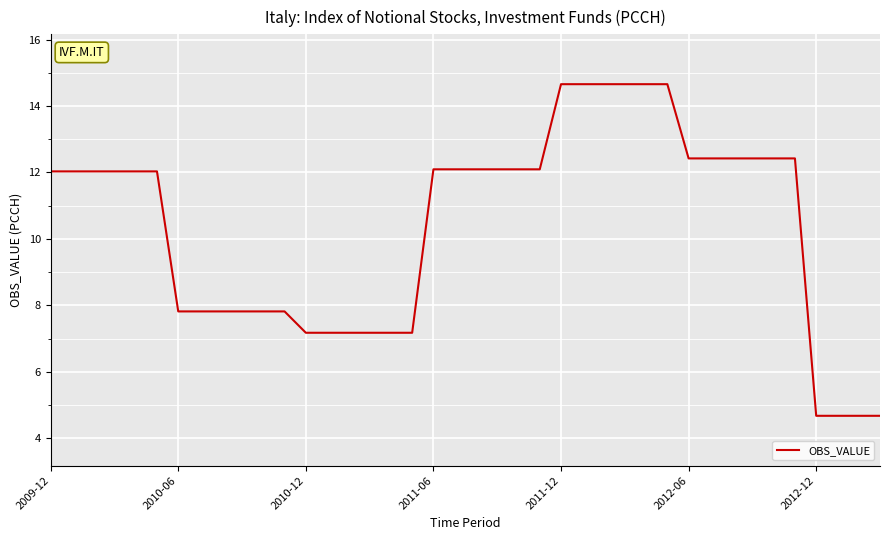

What is the greatest value displayed?

14.7